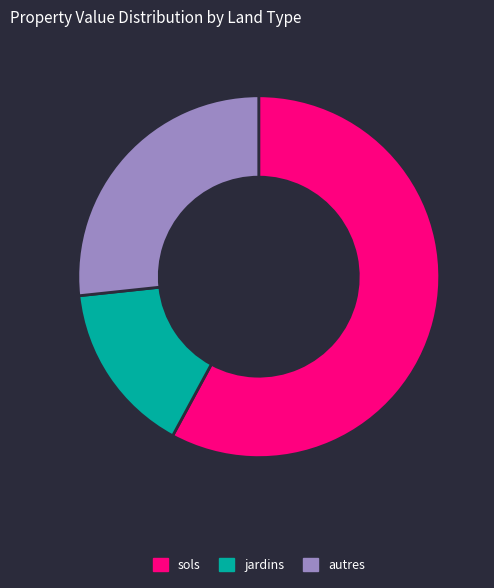

Is there a majority slice in this chart?

Yes